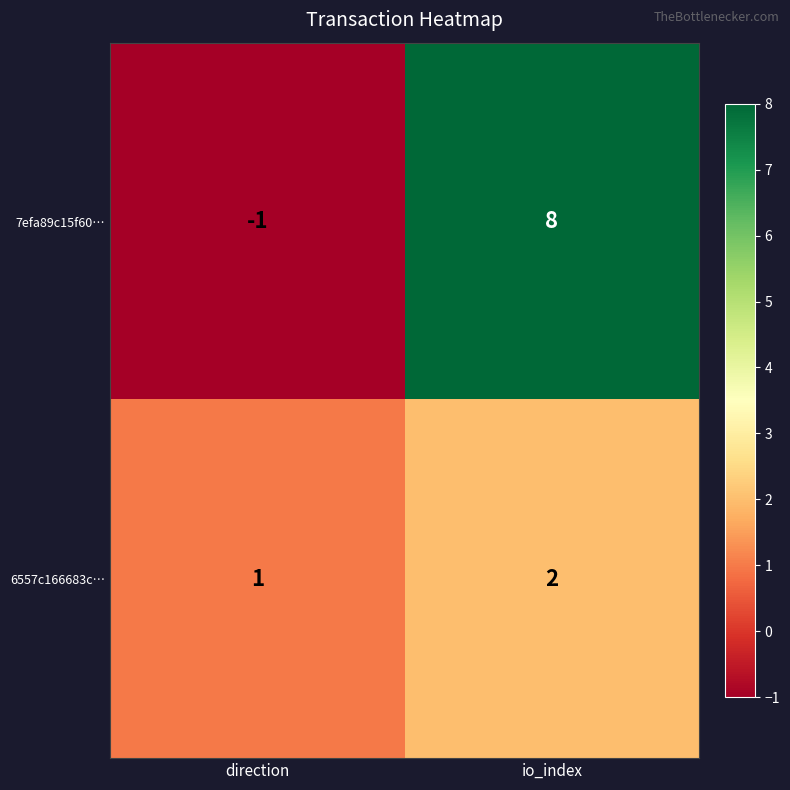

Where is 6557c166683c… nearest to the value 1?

direction